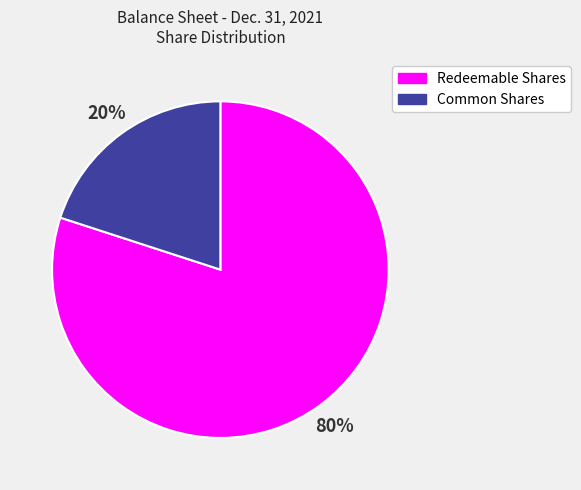

Combined, do Common Shares and Redeemable Shares account for over 50%?

Yes